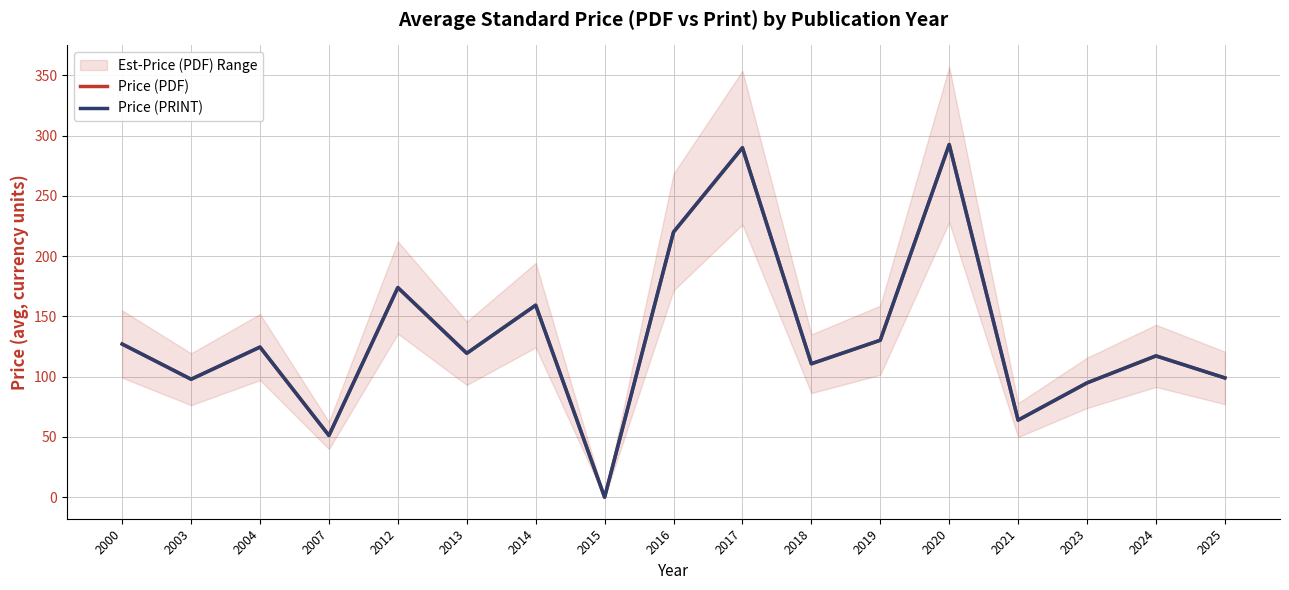

At which label is Price (PDF) closest to 146?

2014